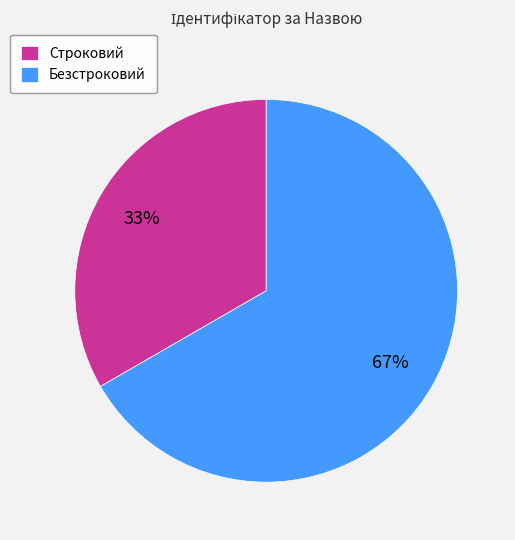

To the nearest percent, what is the combined percentage of Безстроковий and Строковий?

100%